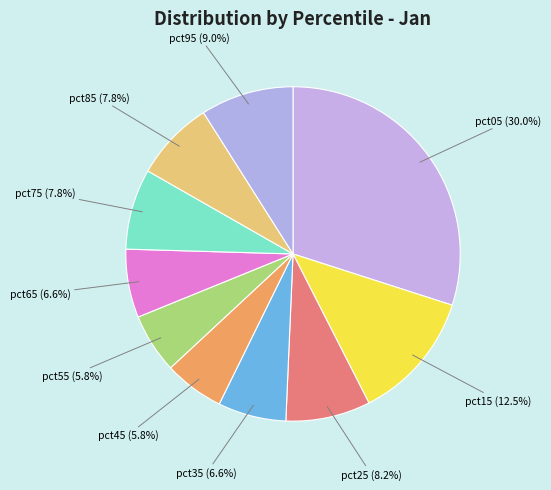

Which has a higher value, pct95 or pct55?

pct95